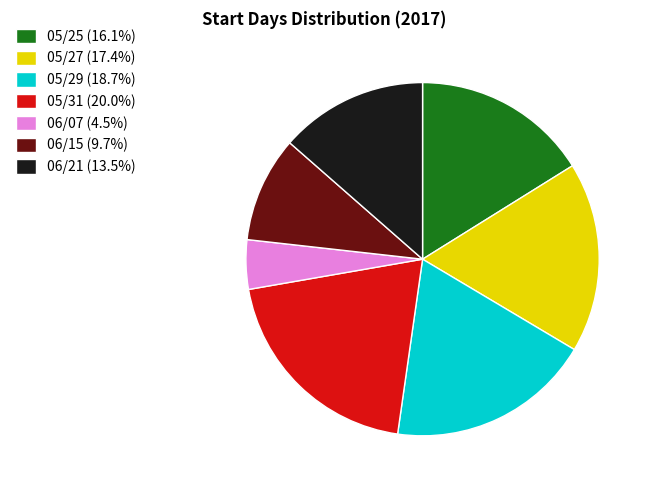

What is the smallest slice in the pie chart?

06/07